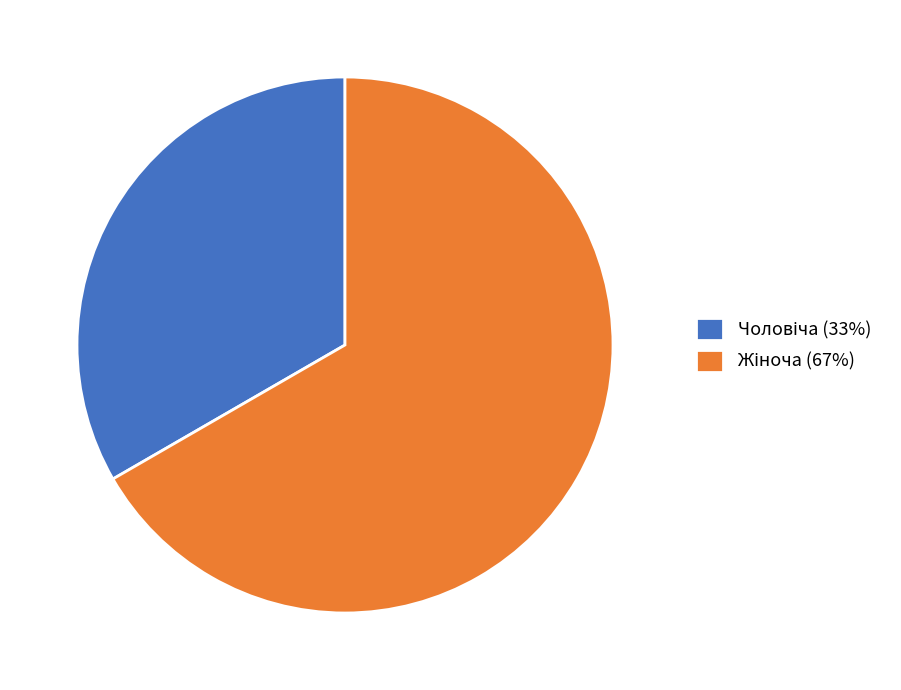

Does any single category account for the majority?

Yes